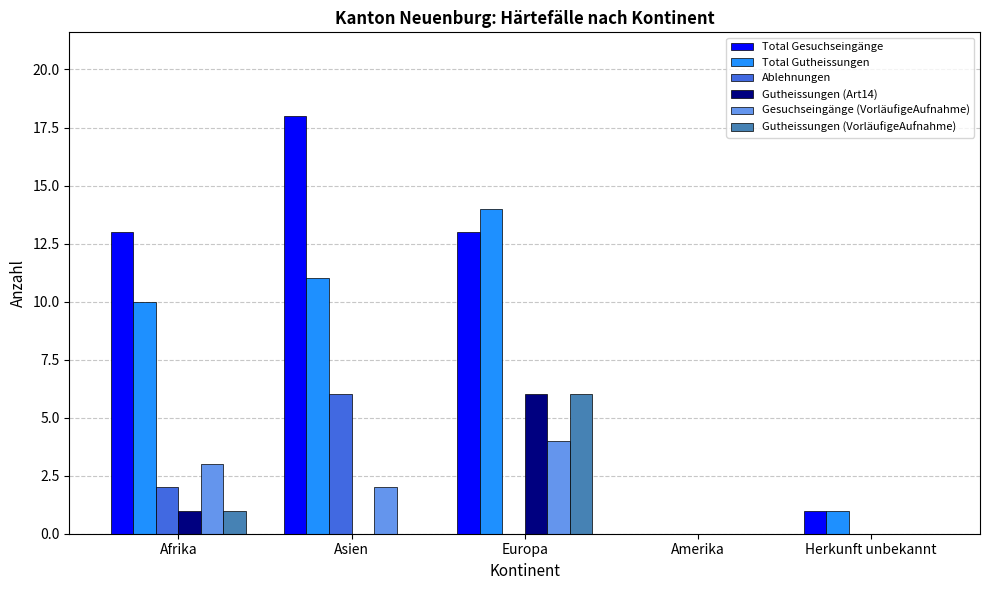

What is the sum of the Gesuchseingänge (VorläufigeAufnahme) values at Europa and Asien?

6